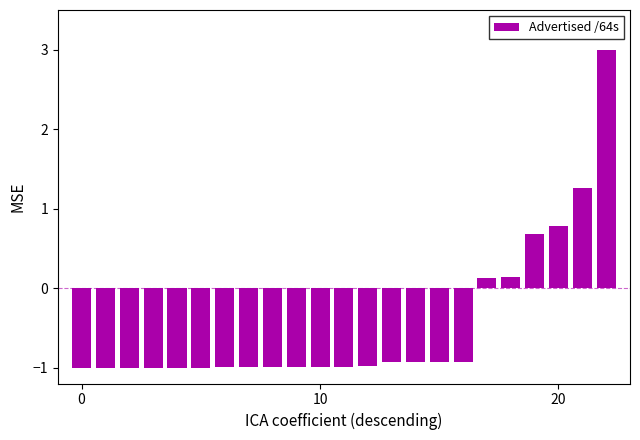

What is the maximum value shown in the chart?

3.0